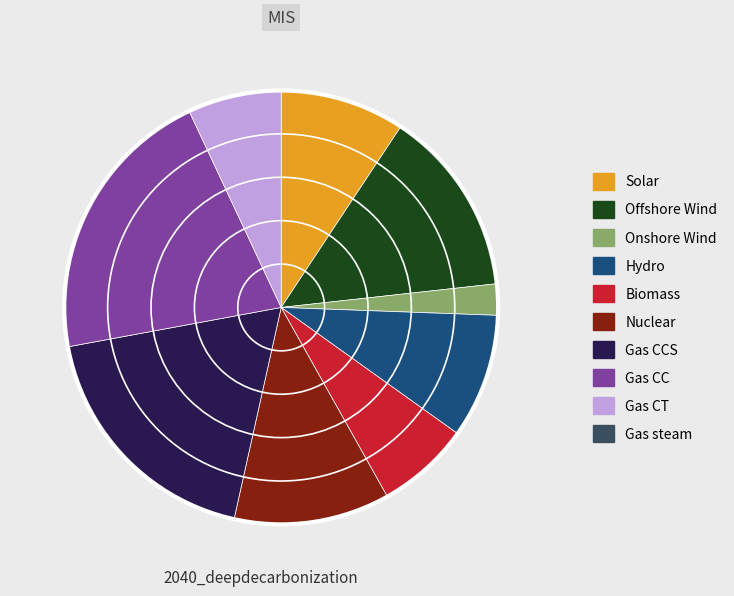

How many segments does this pie chart have?

9